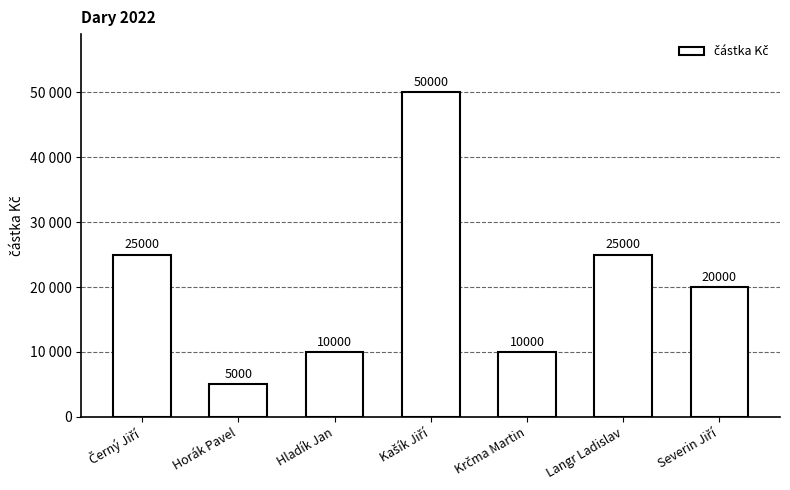

Read the value at Krčma Martin, to the nearest 50.

10000